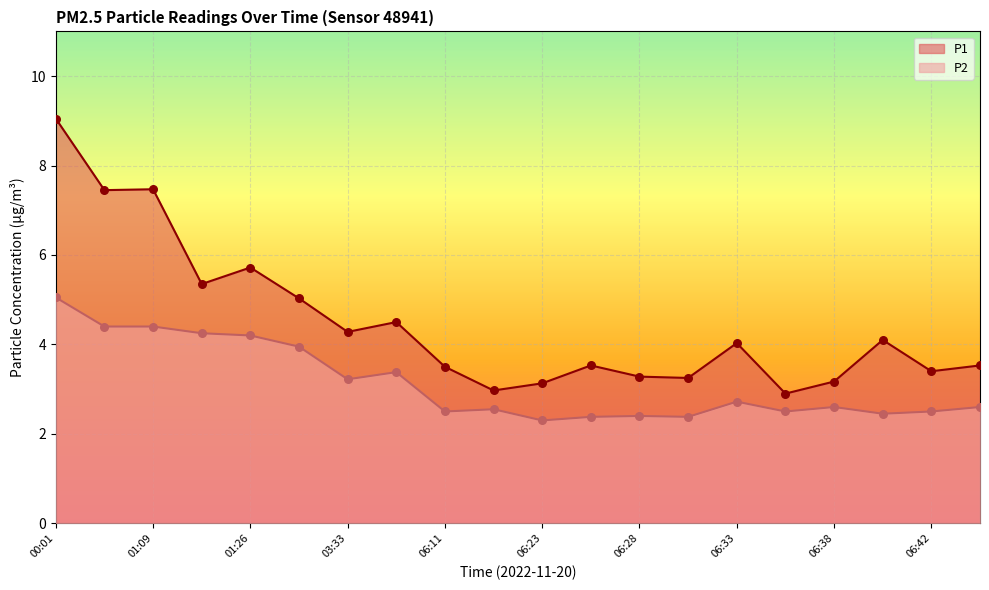

Which series reaches the maximum Y coordinate?

P1